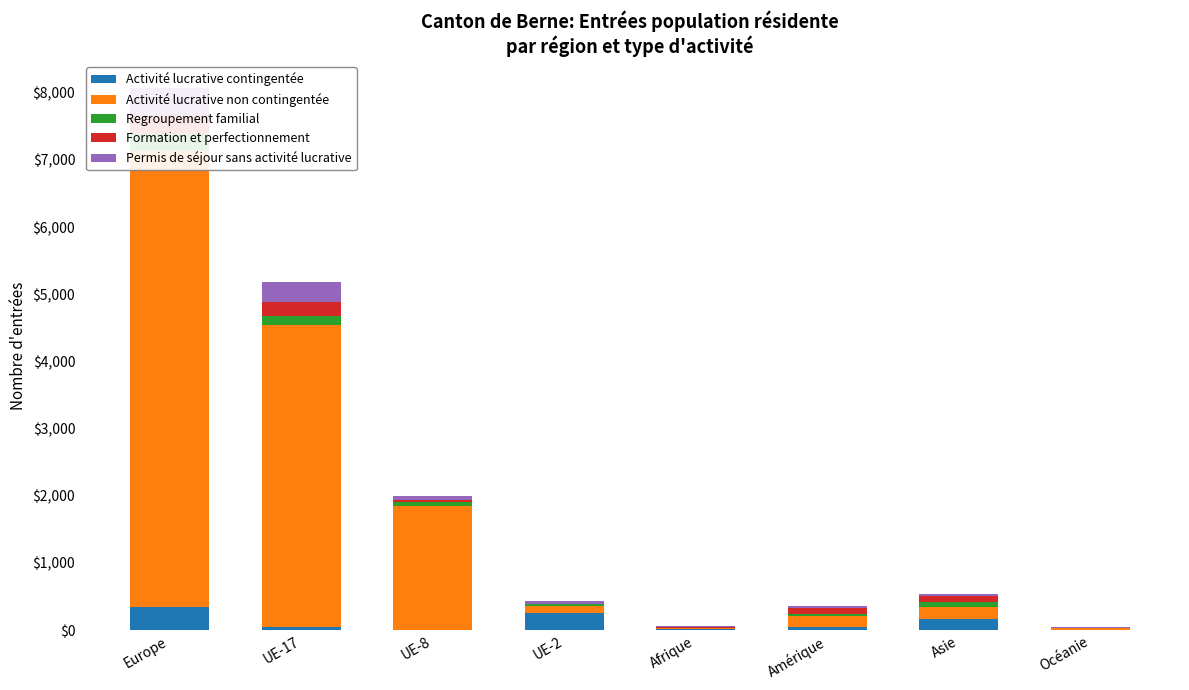

Reading right to left, what are all the values shown in this chart?

Activité lucrative contingentée: 10	172	50	11	262	5	51	342
Activité lucrative non contingentée: 26	169	163	28	99	1844	4490	6789
Regroupement familial: 2	74	29	1	30	56	134	260
Formation et perfectionnement: 1	88	89	11	6	34	216	276
Permis de séjour sans activité lucrative: 4	41	34	11	38	66	287	400